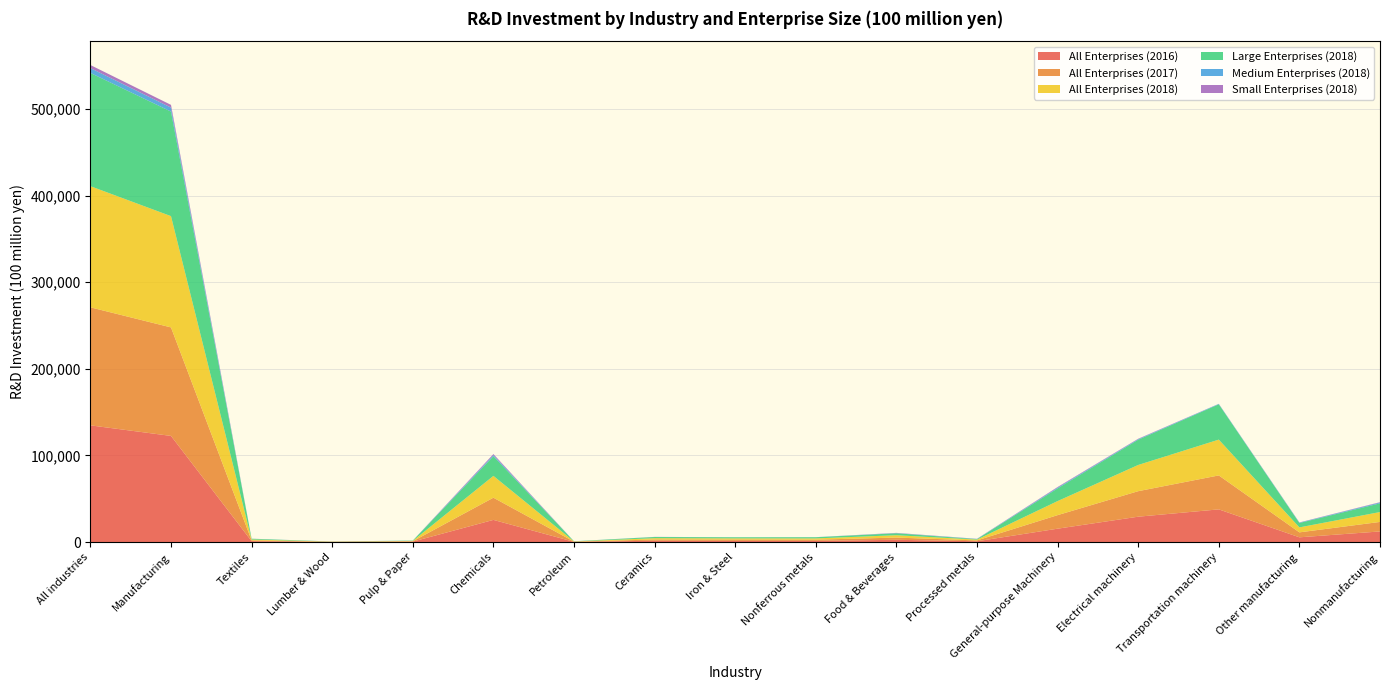

Reading left to right, list all the values displayed in this chart.

All Enterprises (2016): All industries=134710	Manufacturing=122508	Textiles=980	Lumber & Wood=129	Pulp & Paper=459	Chemicals=25534	Petroleum=182	Ceramics=1468	Iron & Steel=1296	Nonferrous metals=1314	Food & Beverages=2565	Processed metals=861	General-purpose Machinery=15388	Electrical machinery=29237	Transportation machinery=37677	Other manufacturing=5419	Nonmanufacturing=12202
All Enterprises (2017): All industries=136283	Manufacturing=125293	Textiles=937	Lumber & Wood=152	Pulp & Paper=401	Chemicals=25627	Petroleum=217	Ceramics=1439	Iron & Steel=1565	Nonferrous metals=1396	Food & Beverages=2545	Processed metals=985	General-purpose Machinery=15638	Electrical machinery=29455	Transportation machinery=39218	Other manufacturing=5719	Nonmanufacturing=10990
All Enterprises (2018): All industries=139897	Manufacturing=128491	Textiles=961	Lumber & Wood=157	Pulp & Paper=413	Chemicals=25190	Petroleum=236	Ceramics=1506	Iron & Steel=1336	Nonferrous metals=1448	Food & Beverages=2717	Processed metals=936	General-purpose Machinery=16240	Electrical machinery=30271	Transportation machinery=41343	Other manufacturing=5736	Nonmanufacturing=11406
Large Enterprises (2018): All industries=130801	Manufacturing=120747	Textiles=865	Lumber & Wood=118	Pulp & Paper=347	Chemicals=22724	Petroleum=200	Ceramics=1354	Iron & Steel=1264	Nonferrous metals=1356	Food & Beverages=2246	Processed metals=559	General-purpose Machinery=14673	Electrical machinery=29174	Transportation machinery=40774	Other manufacturing=5093	Nonmanufacturing=10054
Medium Enterprises (2018): All industries=5546	Manufacturing=4605	Textiles=55	Lumber & Wood=16	Pulp & Paper=59	Chemicals=1332	Petroleum=27	Ceramics=72	Iron & Steel=54	Nonferrous metals=72	Food & Beverages=221	Processed metals=223	General-purpose Machinery=904	Electrical machinery=679	Transportation machinery=461	Other manufacturing=429	Nonmanufacturing=941
Small Enterprises (2018): All industries=3550	Manufacturing=3139	Textiles=41	Lumber & Wood=22	Pulp & Paper=8	Chemicals=1135	Petroleum=9	Ceramics=80	Iron & Steel=17	Nonferrous metals=19	Food & Beverages=250	Processed metals=155	General-purpose Machinery=663	Electrical machinery=418	Transportation machinery=107	Other manufacturing=214	Nonmanufacturing=411